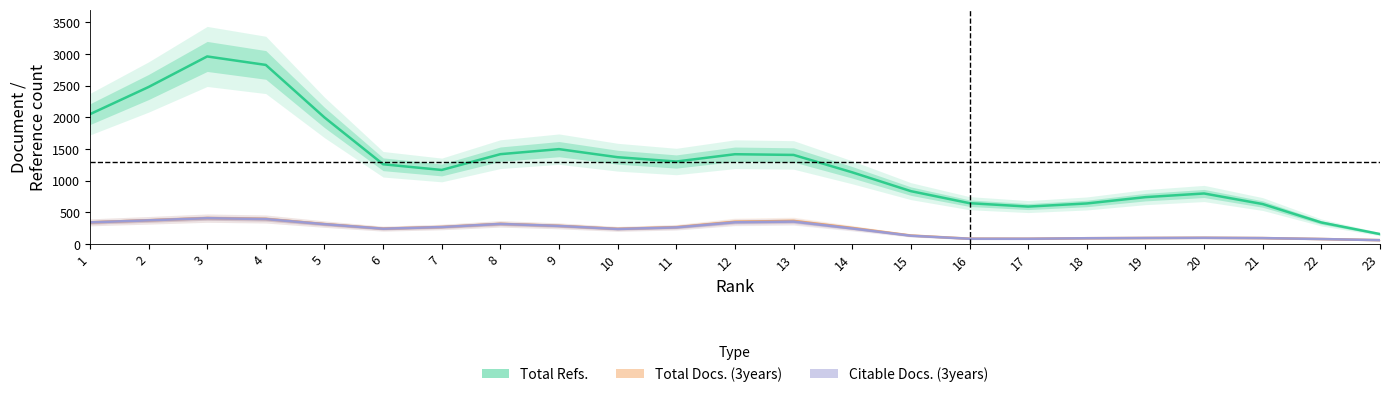

True or false: Citable Docs. (3years) has more than 2 points higher than both neighbors.

True